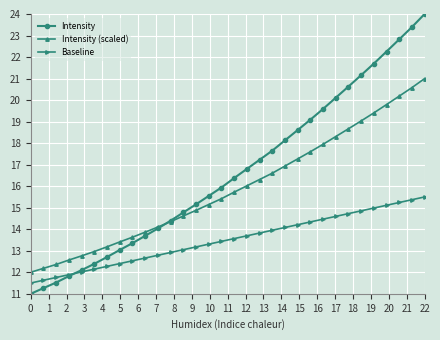

What is the difference between the second highest and minimum values in the Baseline series?

3.9